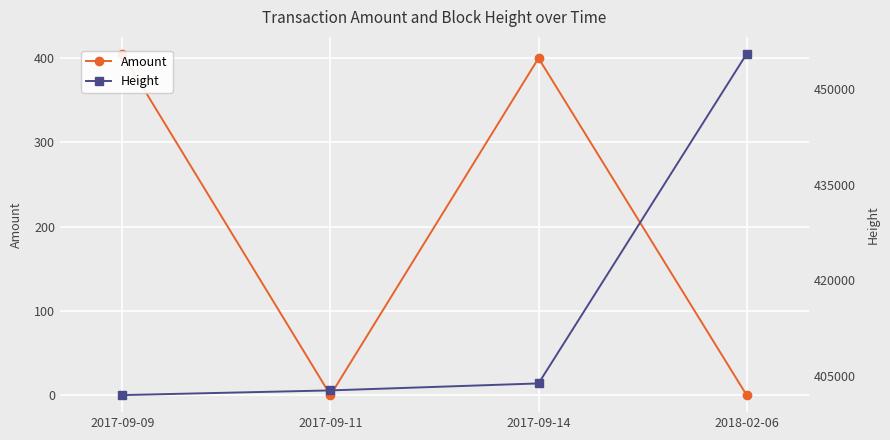

True or false: Height has more than 1 interior local peaks.

False